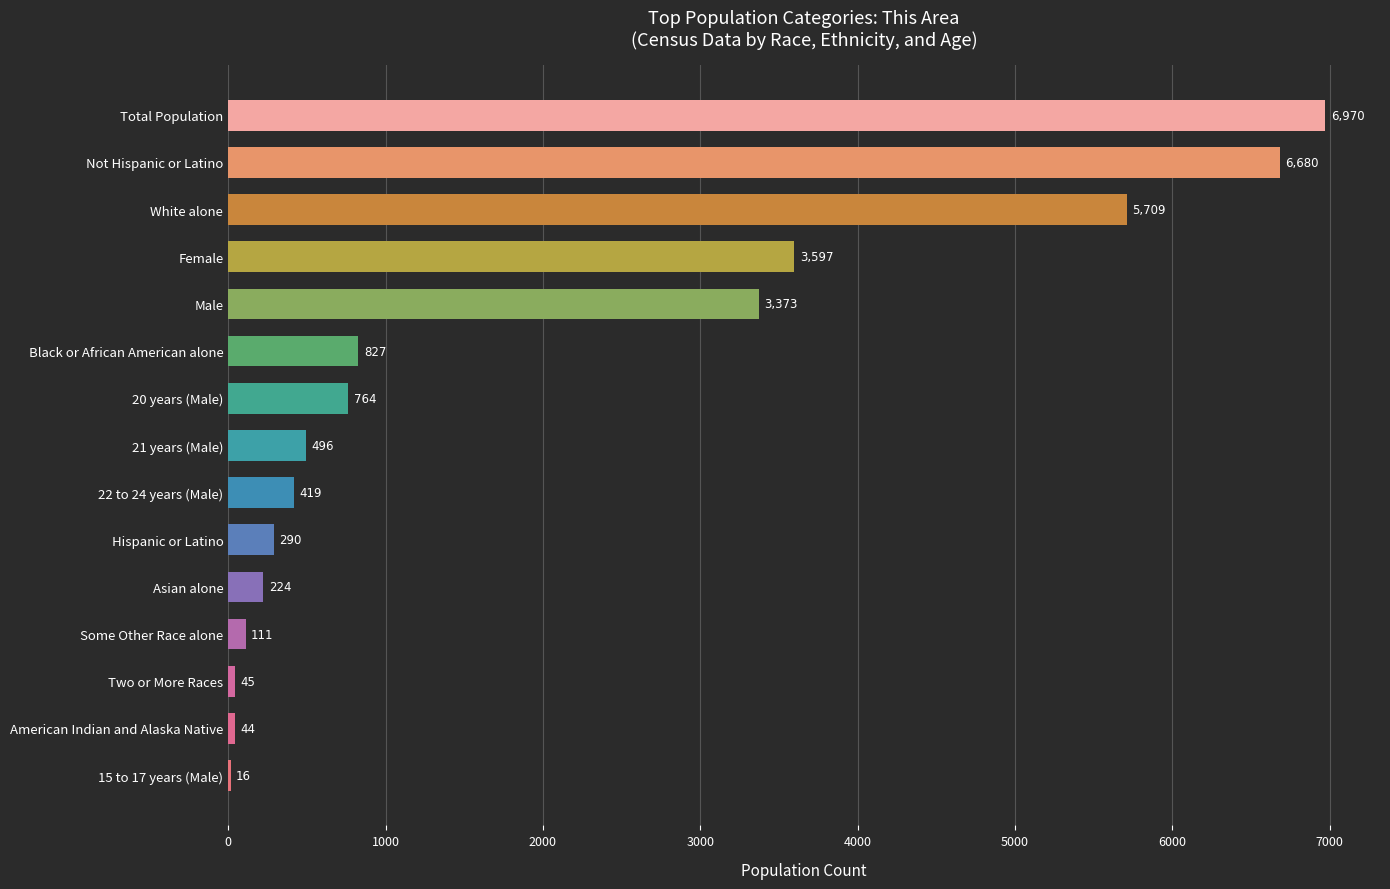

Is it true that the value at Some Other Race alone is 111?

True